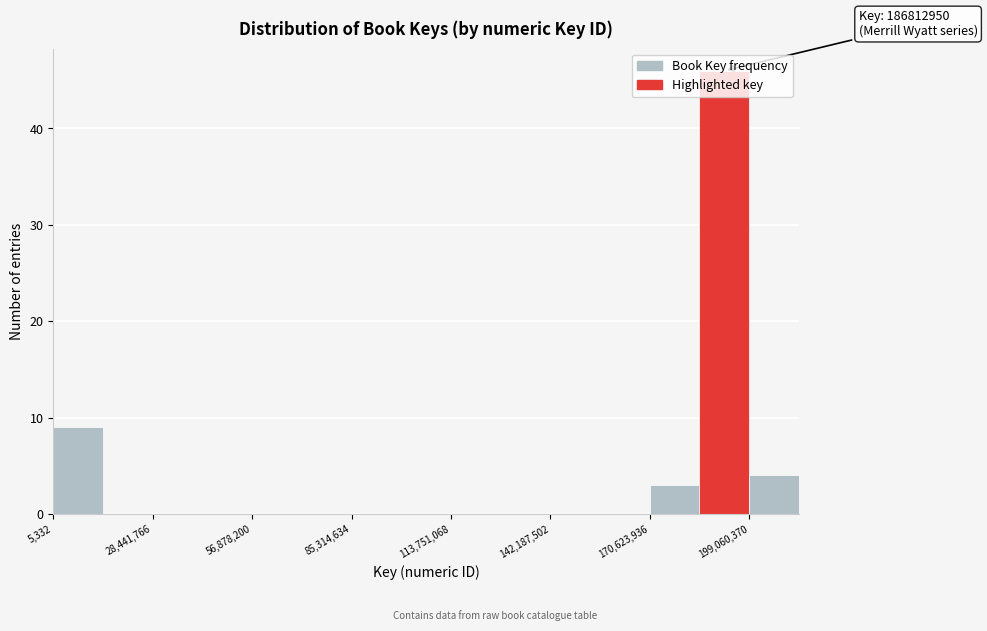

Read against the x-axis, roughly where is the centre of the tallest bar?

190000000